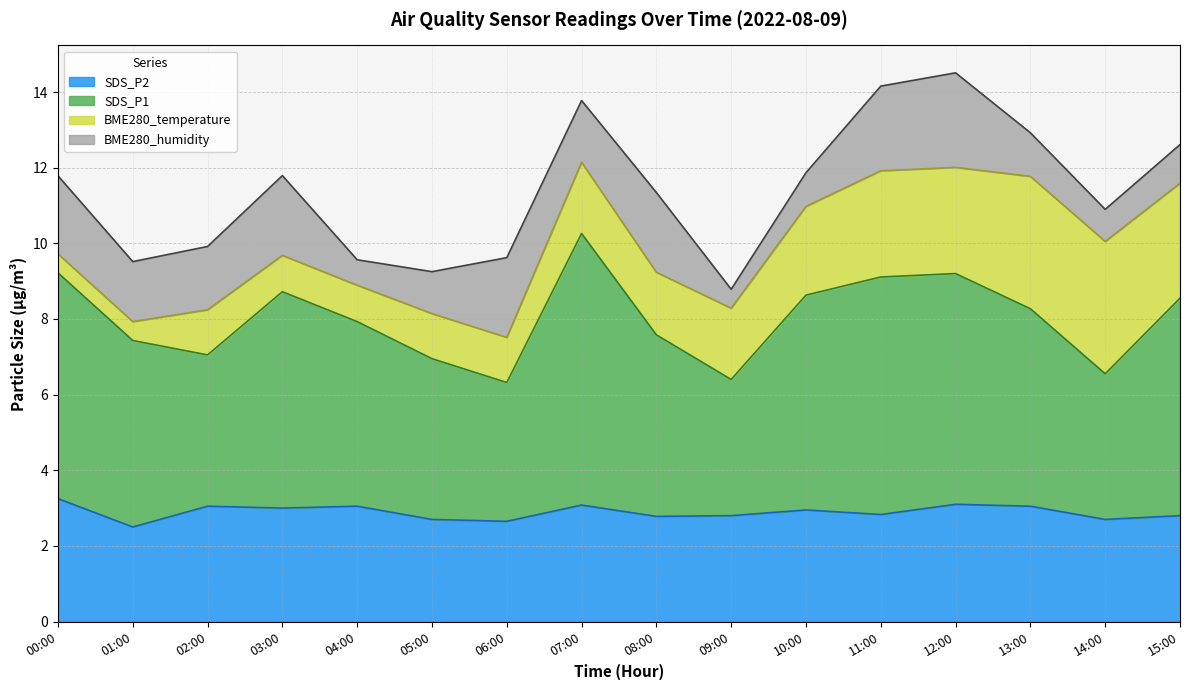

What is the value of the SDS_P2 point at the 14th from the left?

3.0